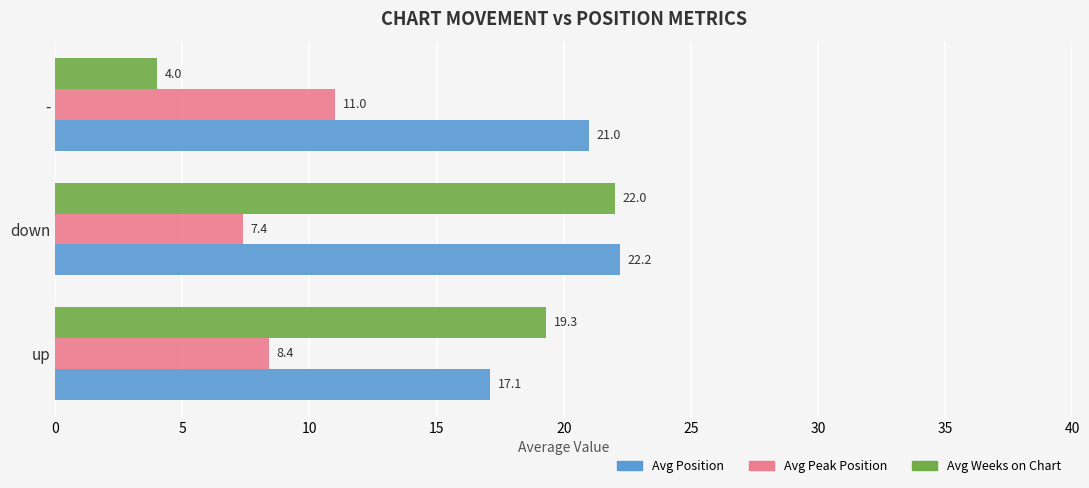

Rank the series by their maximum value, from highest to lowest.

Avg Position, Avg Weeks on Chart, Avg Peak Position